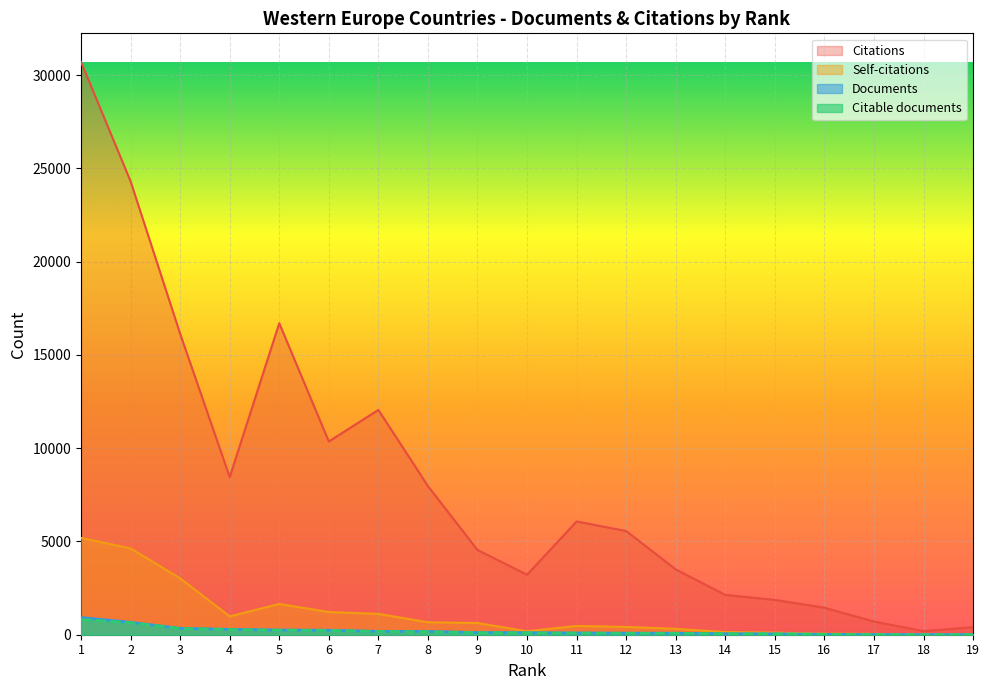

True or false: Citations has a value of 1865 at 15.

True